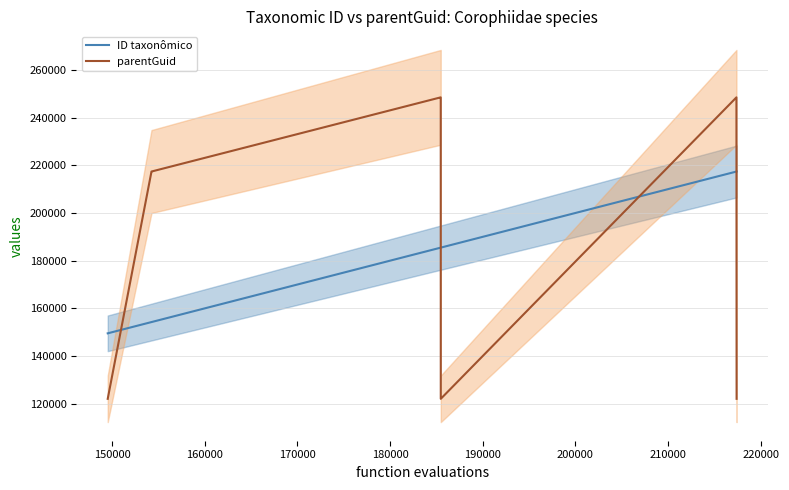

Rank the series by their average value, from lowest to highest.

ID taxonômico, parentGuid